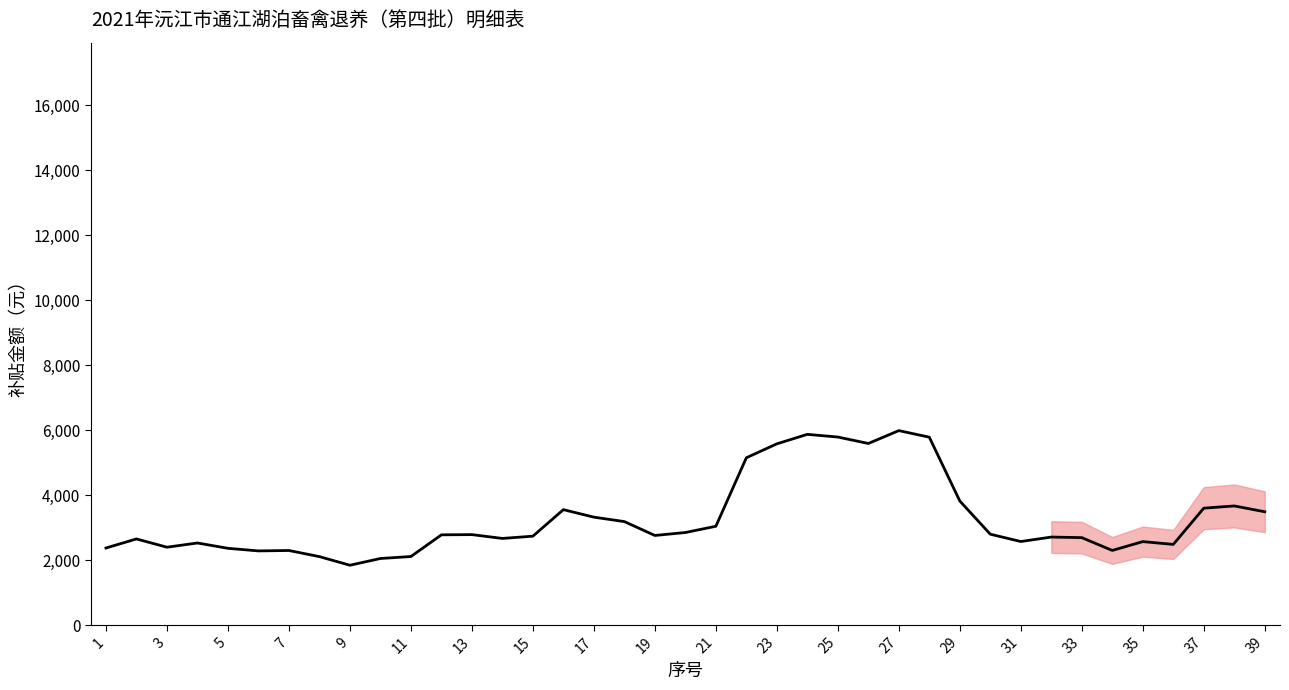

What is the difference between the maximum and minimum values?

4143.4